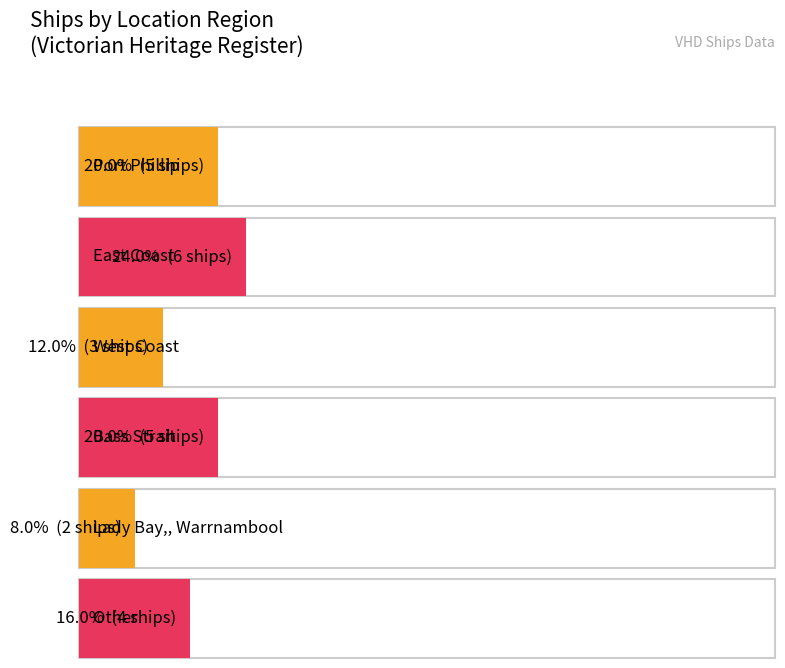

List the labels in order of value, smallest first.

Lady Bay, Warrnambool, West Coast, Other, Port Phillip, Bass Strait, East Coast